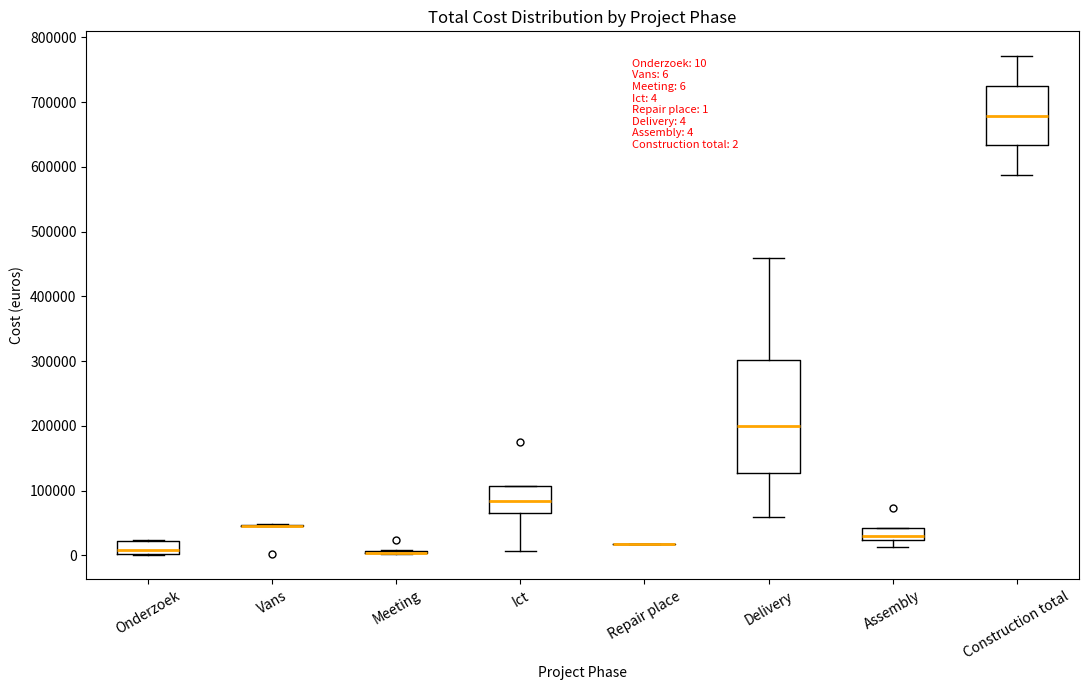

Which box is the tallest, from its lower edge to its upper edge?

Delivery